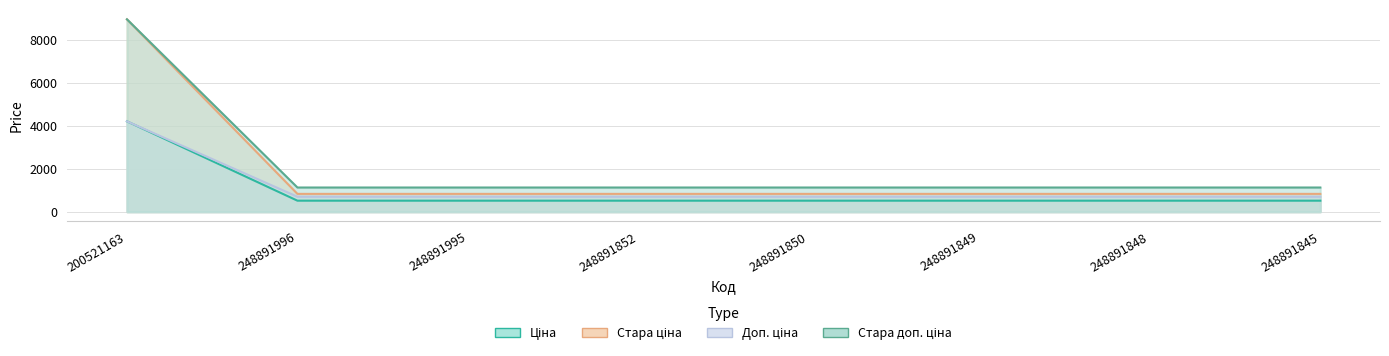

At which label does Стара ціна reach its minimum?

248891996